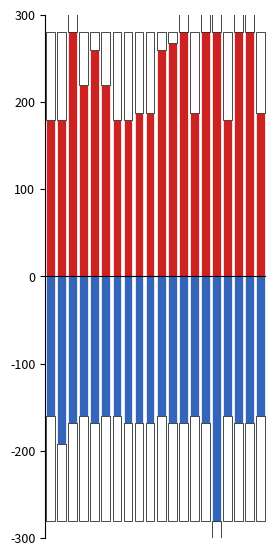

Is the value of net-adds-1-yr at 19 greater than the value of net-renews-1-yr at 13?

No